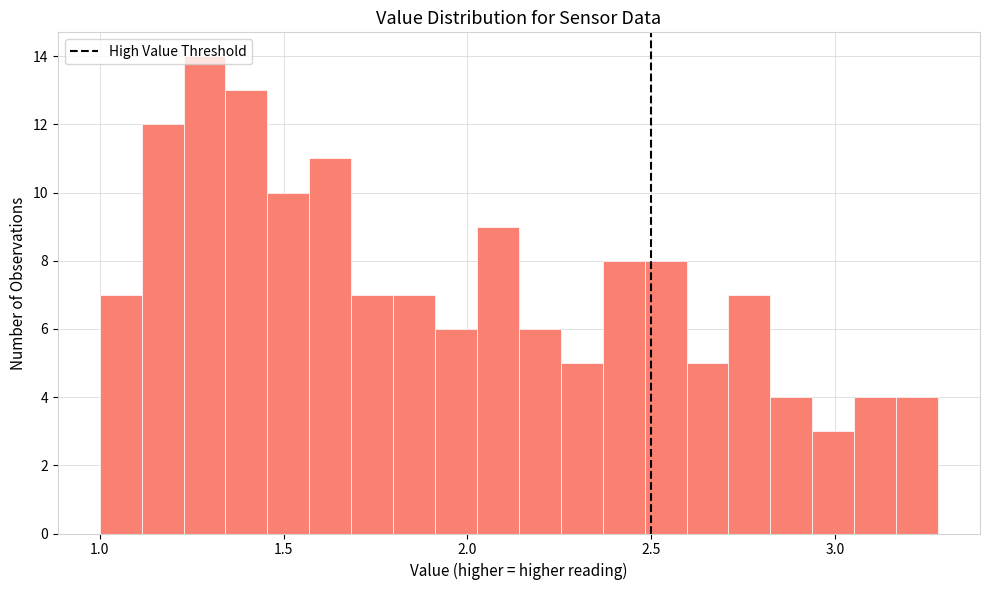

Around what value on the x-axis is the tallest bar? Give the approximate position of its centre, as read against the axis.

1.30